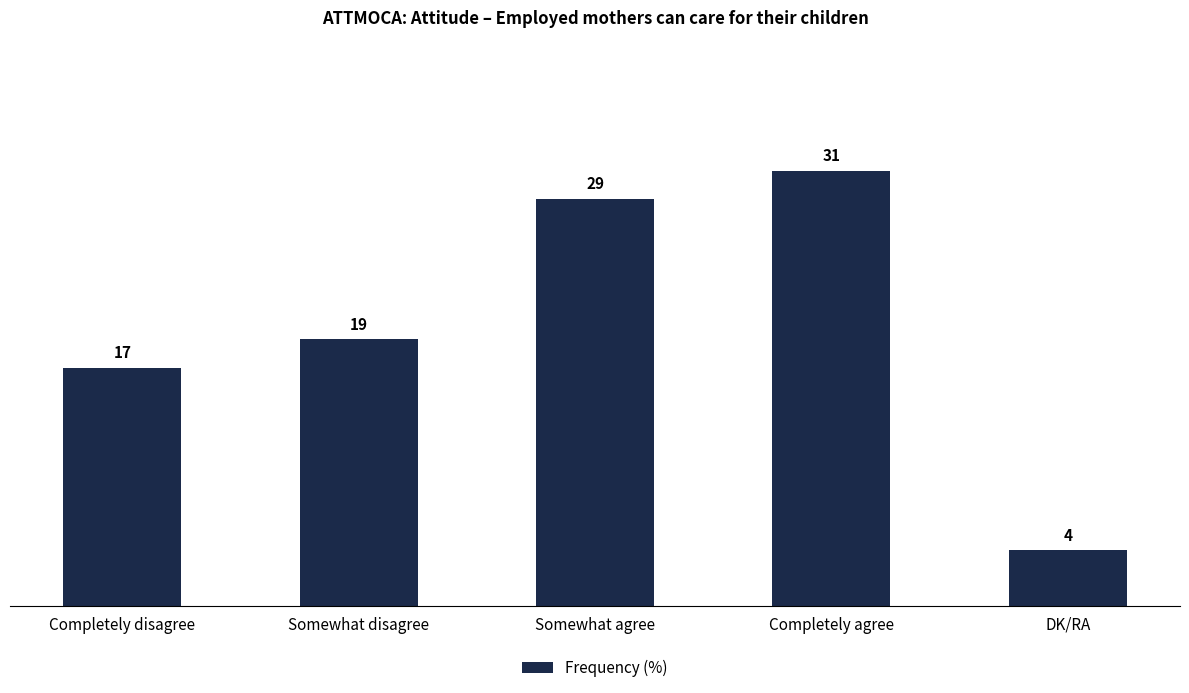

What position from the left is Somewhat agree?

3